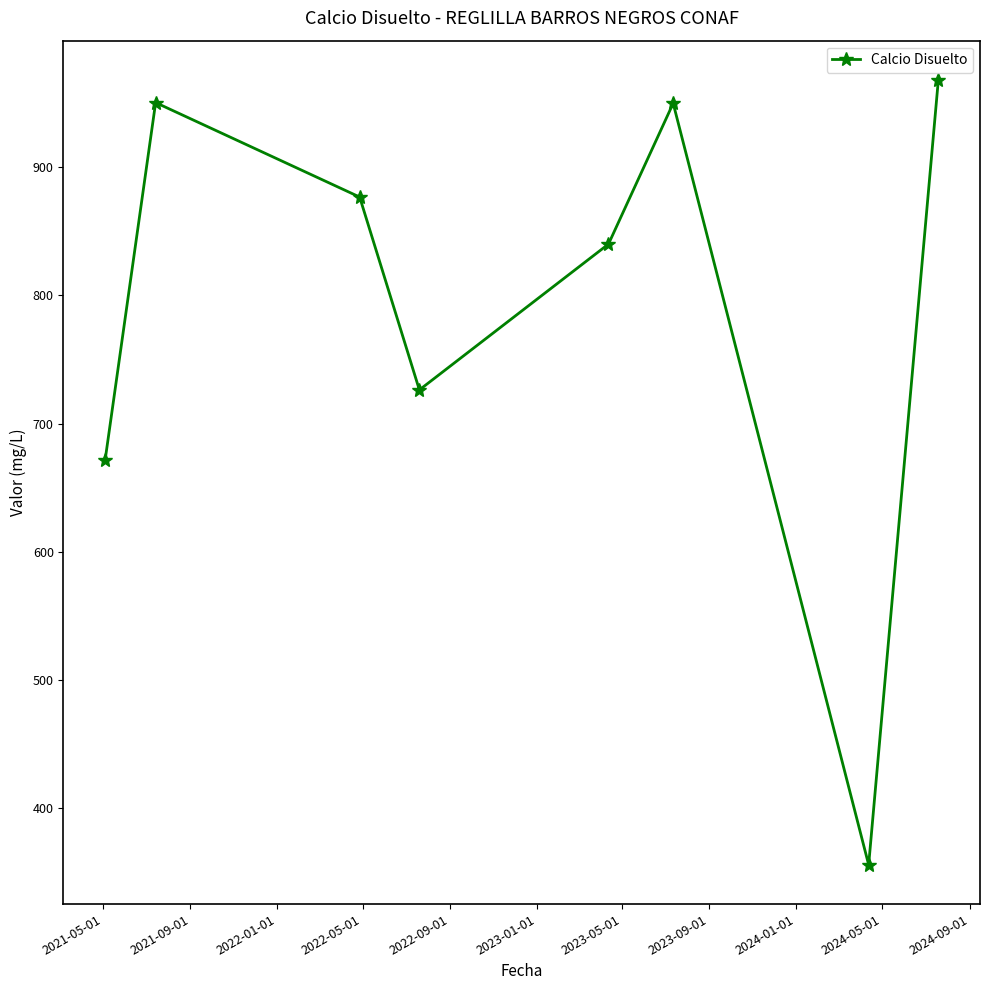

What is the smallest value displayed?

355.7